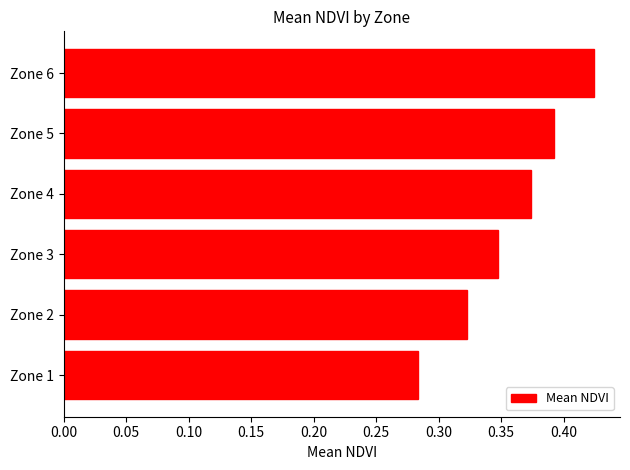

List the labels in order of value, smallest first.

Zone 1, Zone 2, Zone 3, Zone 4, Zone 5, Zone 6